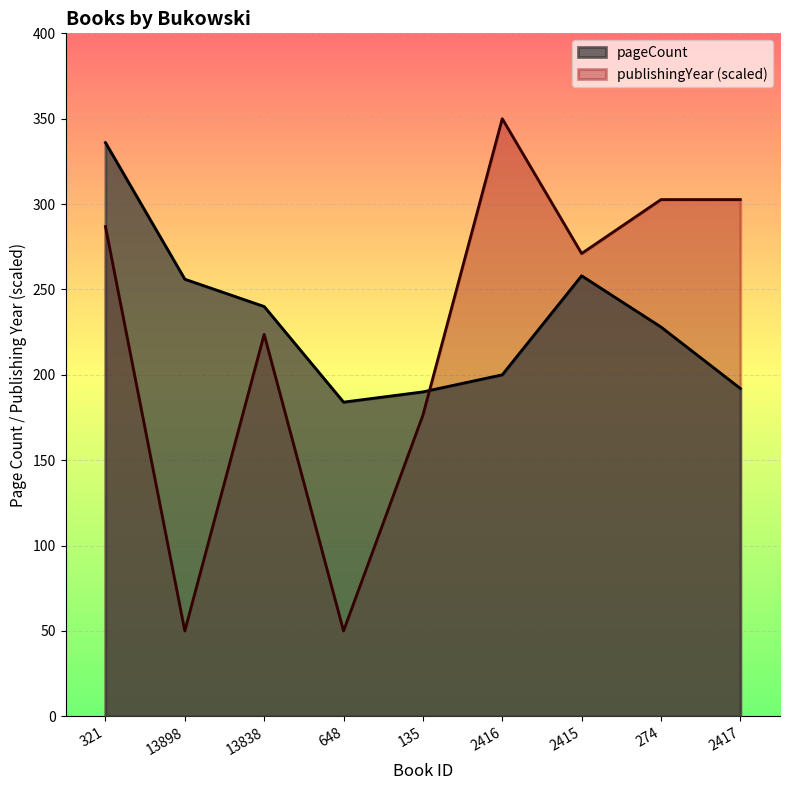

What is the sum of the pageCount values at 2417 and 274?

420.0